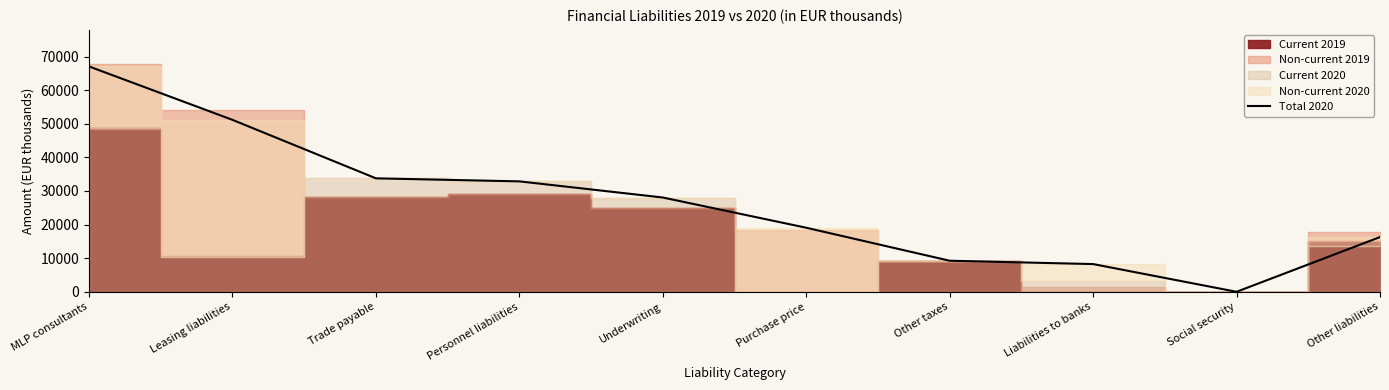

Does the chart display data point markers on the line(s)?

No